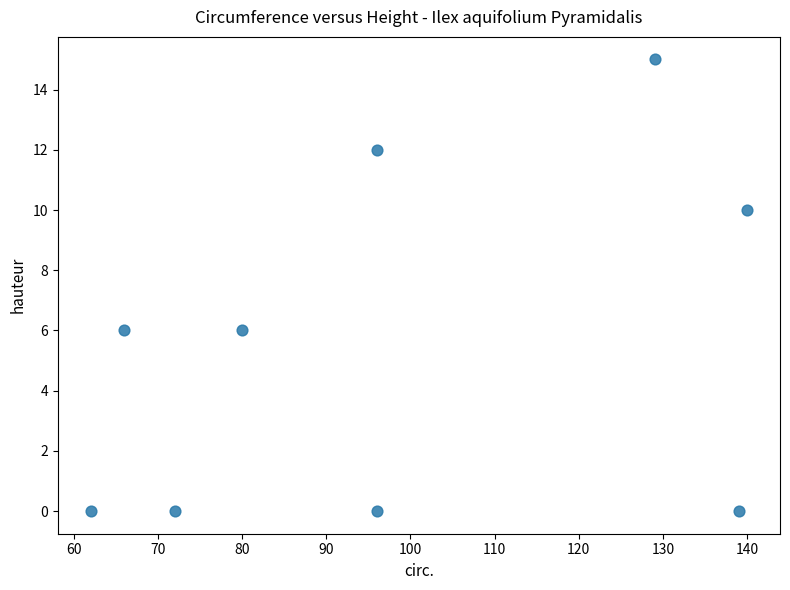

What is the range of X values (max minus min)?

78